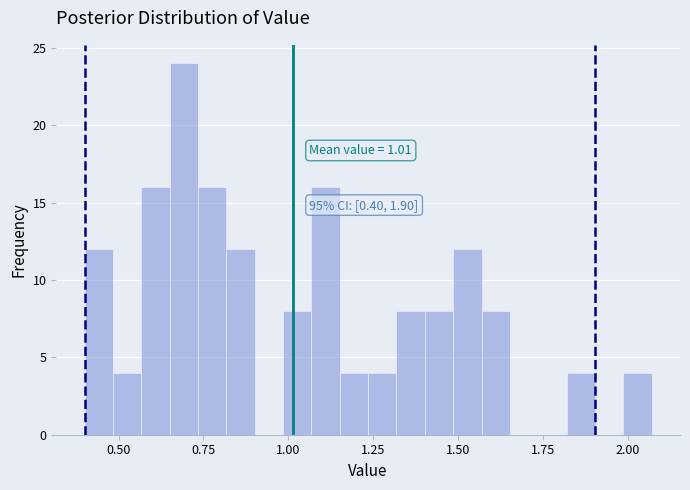

Read against the x-axis, roughly where is the centre of the tallest bar?

0.70